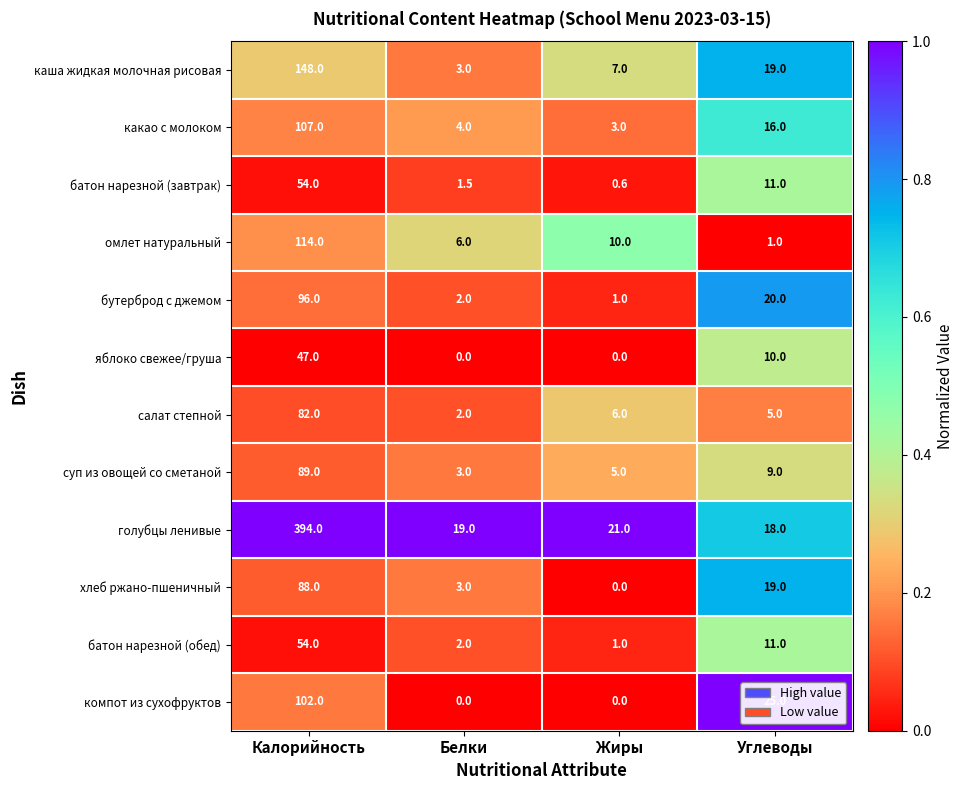

Which series changed the most between Калорийность and Белки?

голубцы ленивые